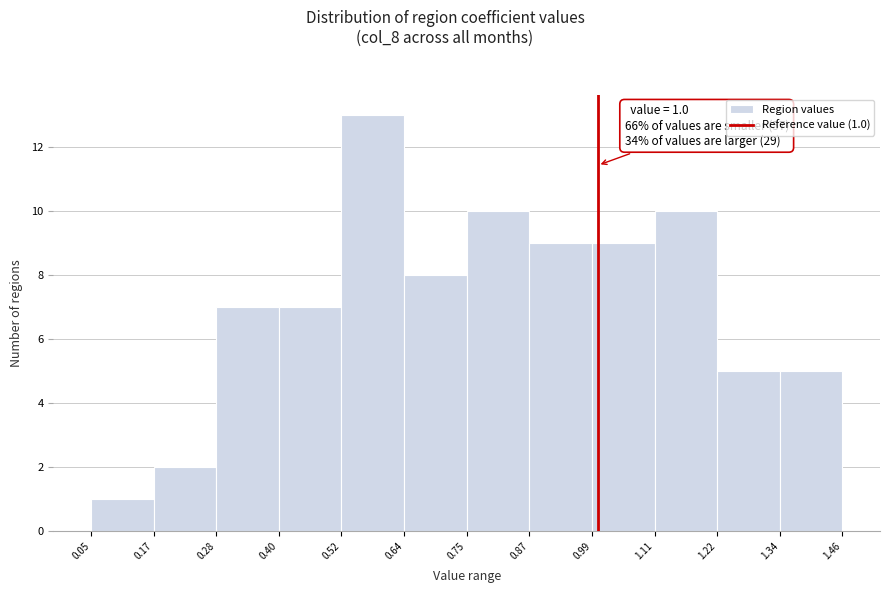

Which range on the x-axis has the tallest bar?

0.52 to 0.64